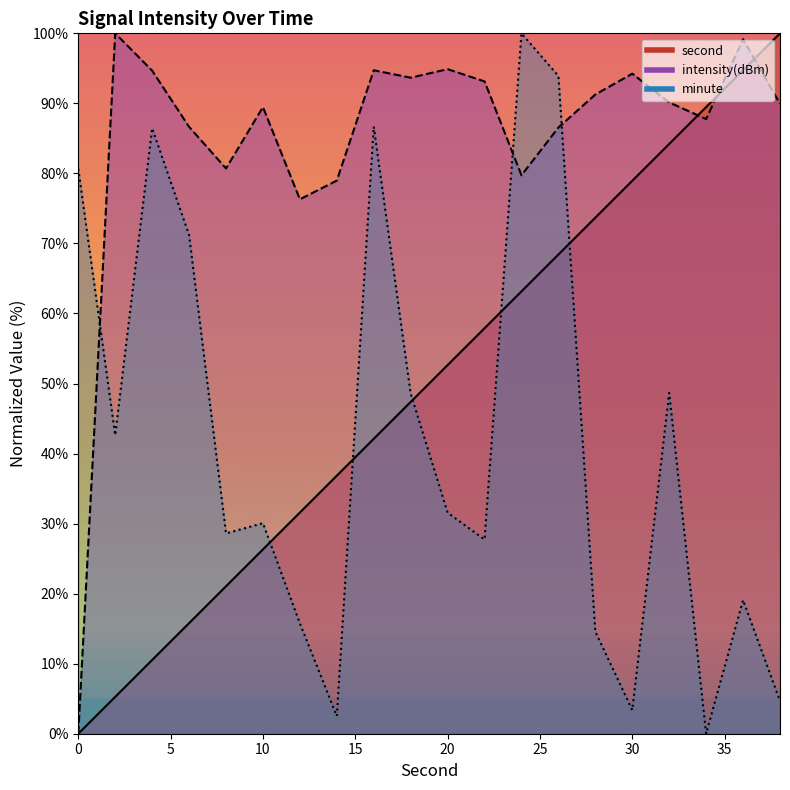

What is the difference between the maximum and second lowest values in the second series?

94.7